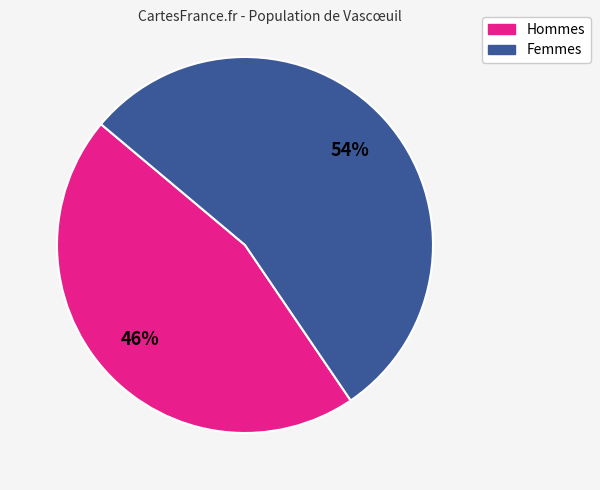

How many slices are in this pie chart?

2